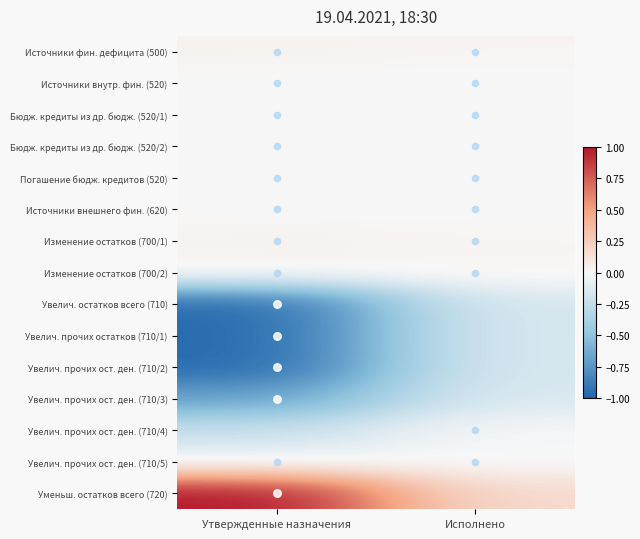

Reading left to right, transcribe all the data shown in this chart.

Источники фин. дефицита (500): Утвержденные назначения=0.0	Исполнено=0.0
Источники внутр. фин. (520): Утвержденные назначения=-0.0	Исполнено=-0.0
Бюдж. кредиты из др. бюдж. (520/1): Утвержденные назначения=-0.0	Исполнено=-0.0
Бюдж. кредиты из др. бюдж. (520/2): Утвержденные назначения=-0.0	Исполнено=-0.0
Погашение бюдж. кредитов (520): Утвержденные назначения=-0.0	Исполнено=-0.0
Источники внешнего фин. (620): Утвержденные назначения=0.0	Исполнено=0.0
Изменение остатков (700/1): Утвержденные назначения=0.0	Исполнено=0.0
Изменение остатков (700/2): Утвержденные назначения=0.0	Исполнено=0.0
Увелич. остатков всего (710): Утвержденные назначения=-1.0	Исполнено=-0.2
Увелич. прочих остатков (710/1): Утвержденные назначения=-1.0	Исполнено=-0.2
Увелич. прочих ост. ден. (710/2): Утвержденные назначения=-1.0	Исполнено=-0.2
Увелич. прочих ост. ден. (710/3): Утвержденные назначения=-0.7	Исполнено=-0.1
Увелич. прочих ост. ден. (710/4): Утвержденные назначения=-0.2	Исполнено=-0.0
Увелич. прочих ост. ден. (710/5): Утвержденные назначения=-0.0	Исполнено=-0.0
Уменьш. остатков всего (720): Утвержденные назначения=1.0	Исполнено=0.2